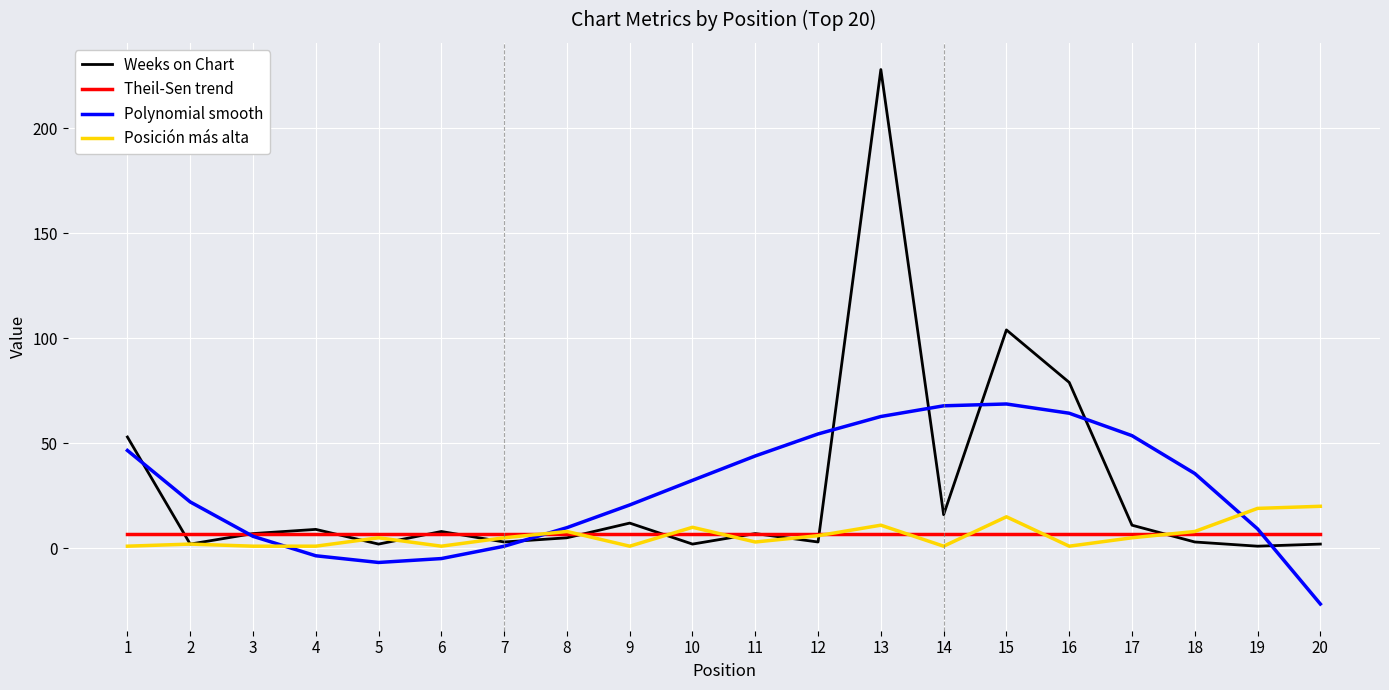

Rank the series by their maximum value, from lowest to highest.

Theil-Sen trend, Posición más alta, Polynomial smooth, Weeks on Chart